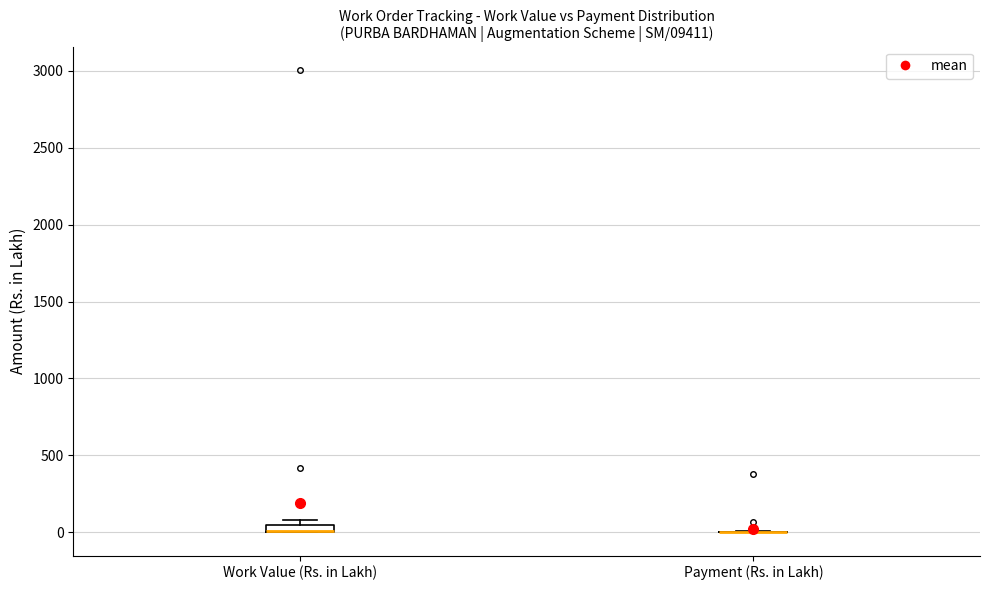

Where is the upper edge of the box for Work Value (Rs. in Lakh) on the y-axis? The values are not printed on the chart, so give them approximately, as read against the axis.

50